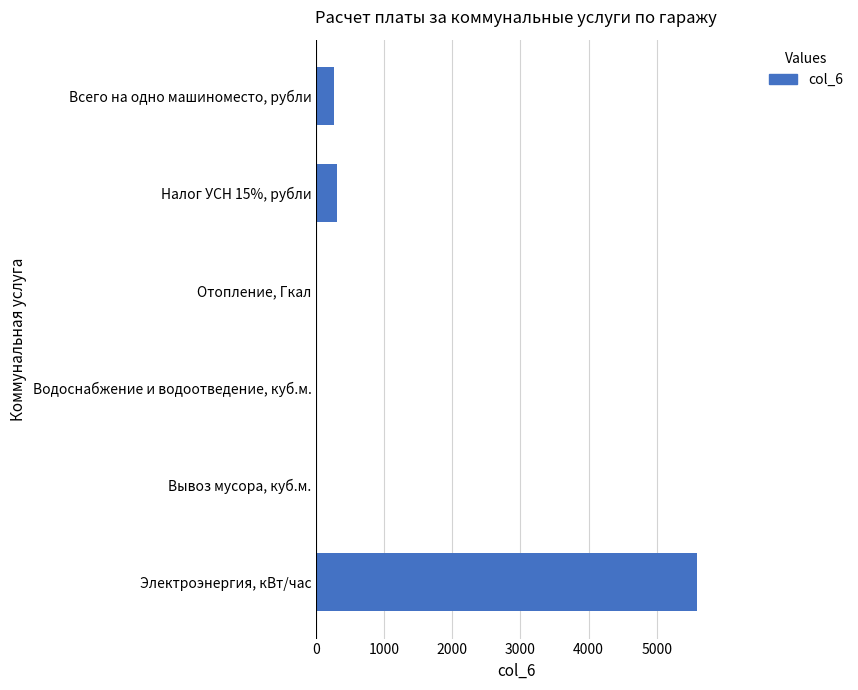

Which has a higher value, Электроэнергия, кВт/час or Всего на одно машиноместо, рубли?

Электроэнергия, кВт/час